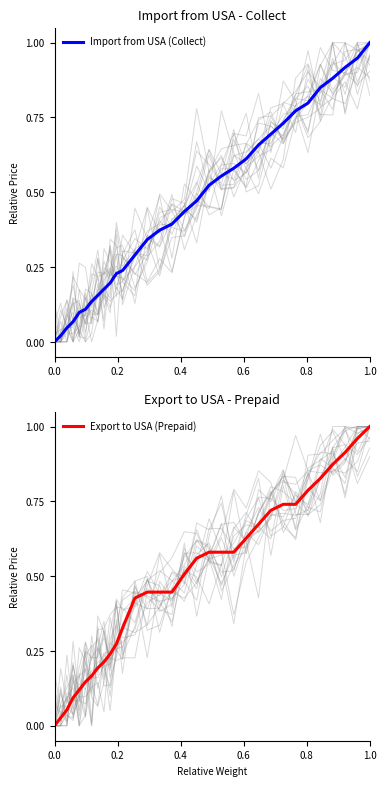

List the series in order of their peak value, highest first.

Import from USA (Collect), Export to USA (Prepaid)